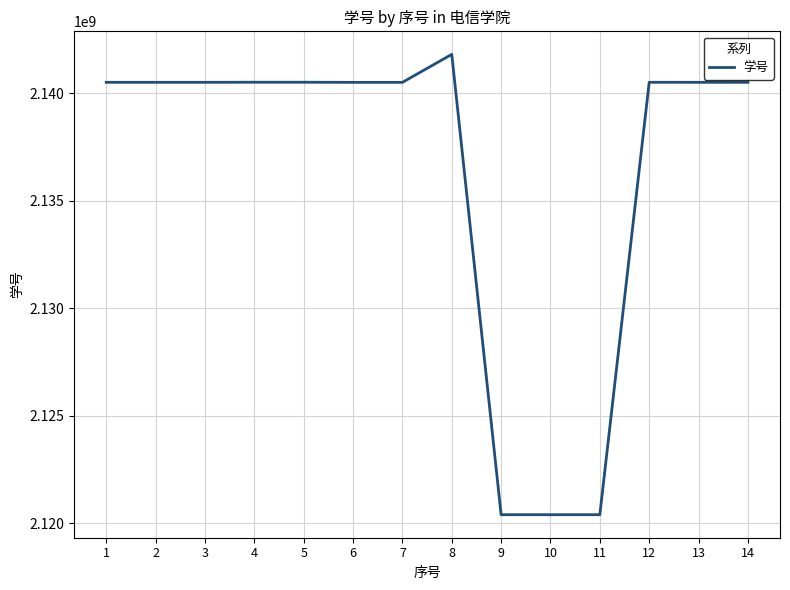

True or false: the data shows 723852793 at 13.

False